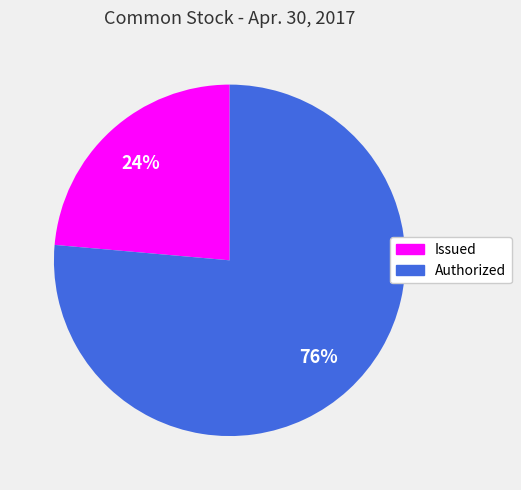

How many slices are in this pie chart?

2